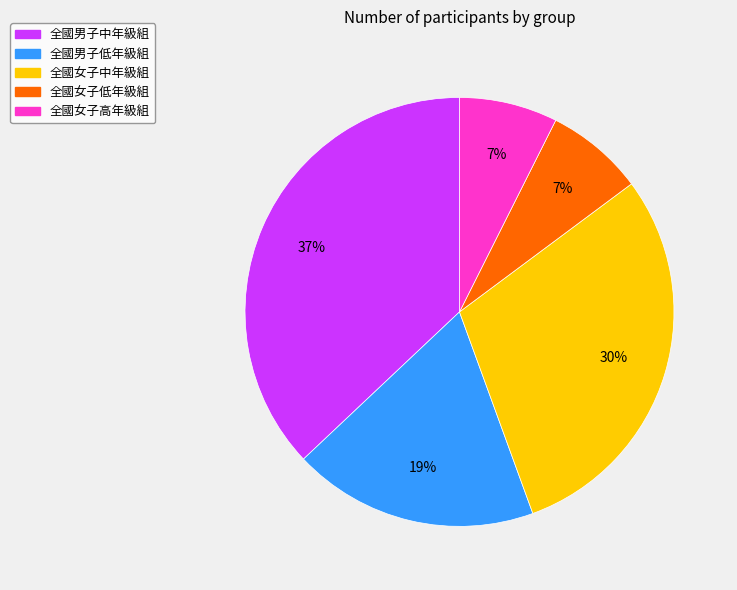

Does 全國女子低年級組 account for over 50% of the chart?

No